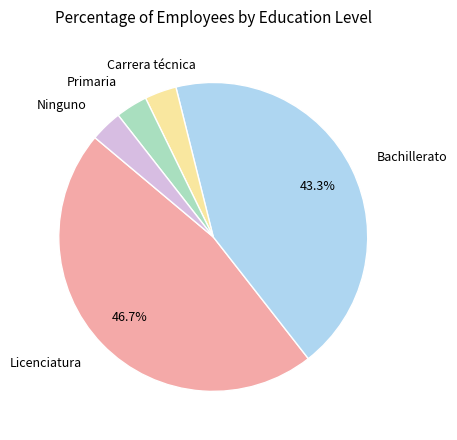

How many slices are in this pie chart?

5